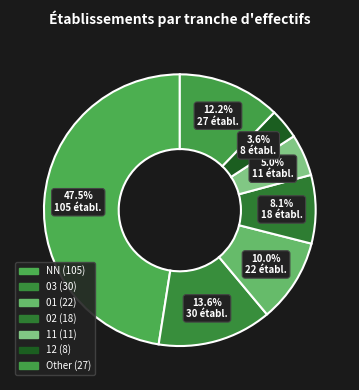

Count the number of slices in the pie.

7